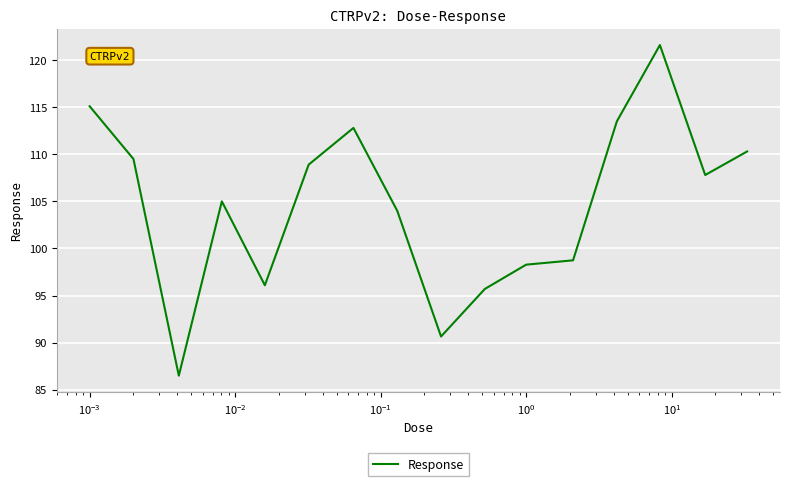

What is the smallest value displayed?

86.5